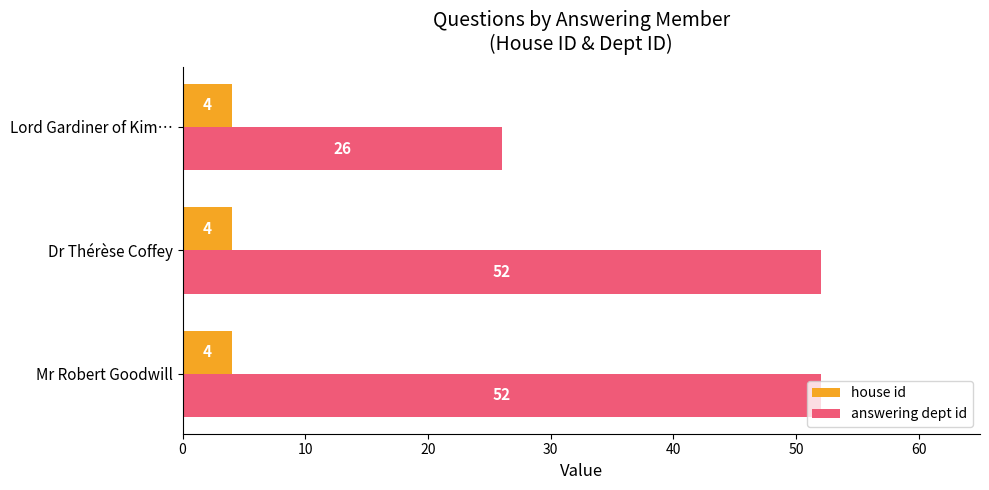

List the series in order of their peak value, highest first.

answering dept id, house id